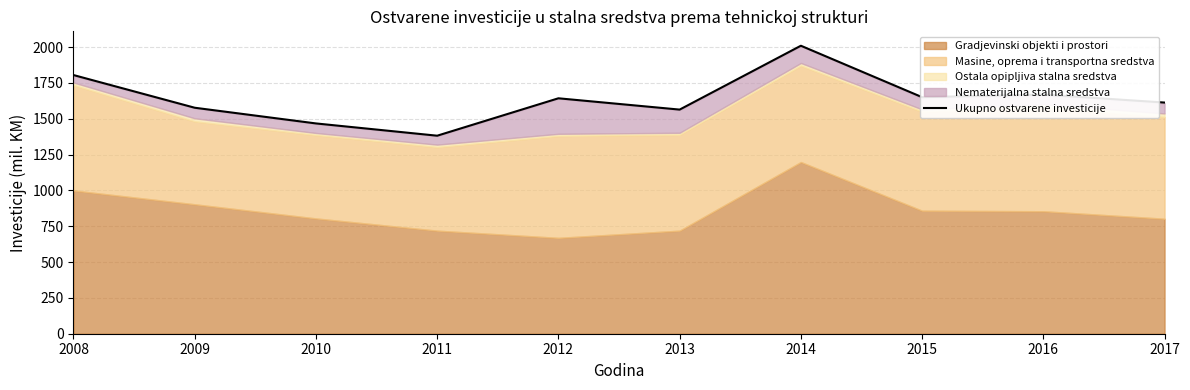

Does the chart have visible grid lines?

Yes